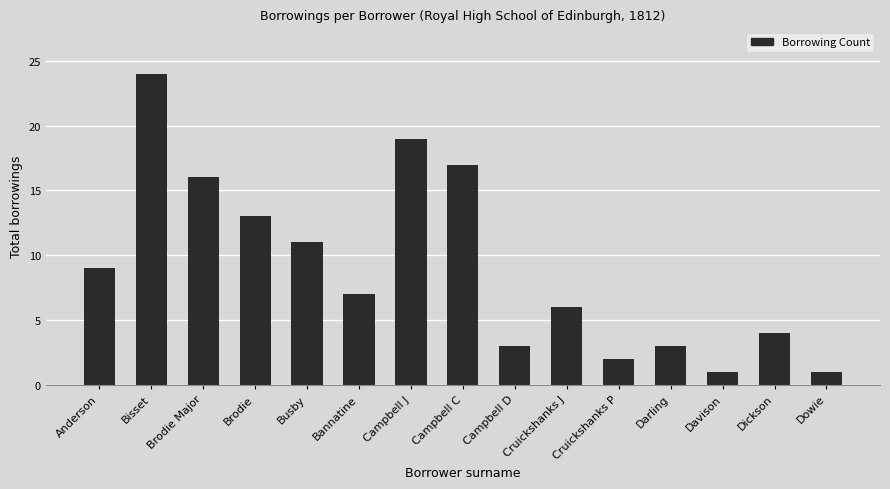

What is the label of the 7th bar from the left?

Campbell J